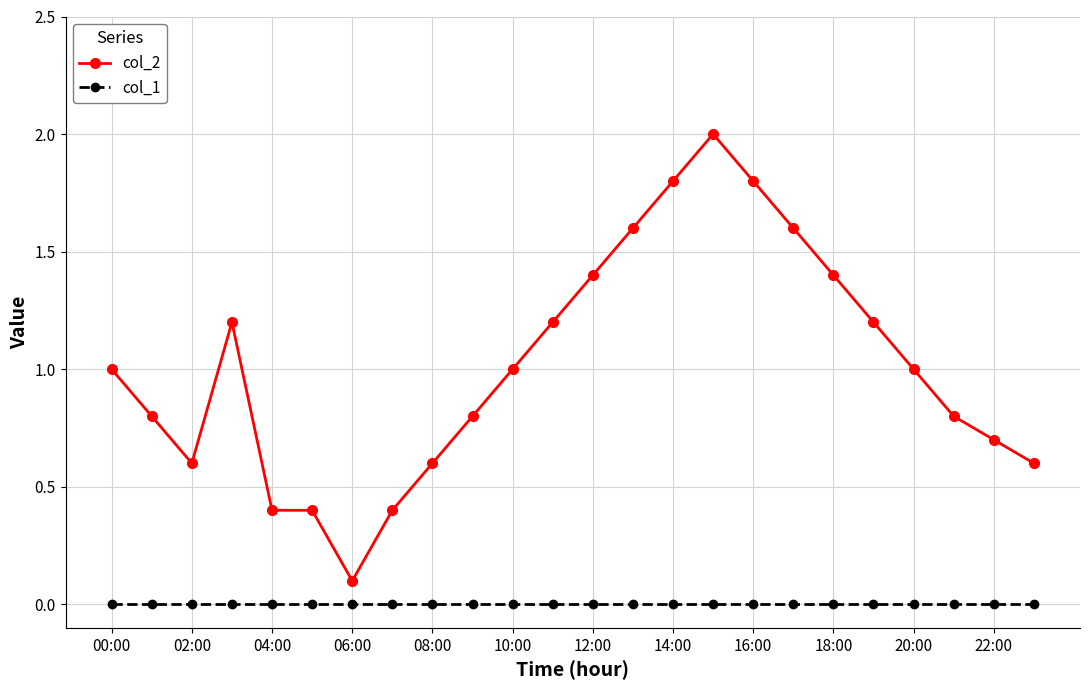

What is the difference between the maximum and second lowest values in the col_2 series?

1.6